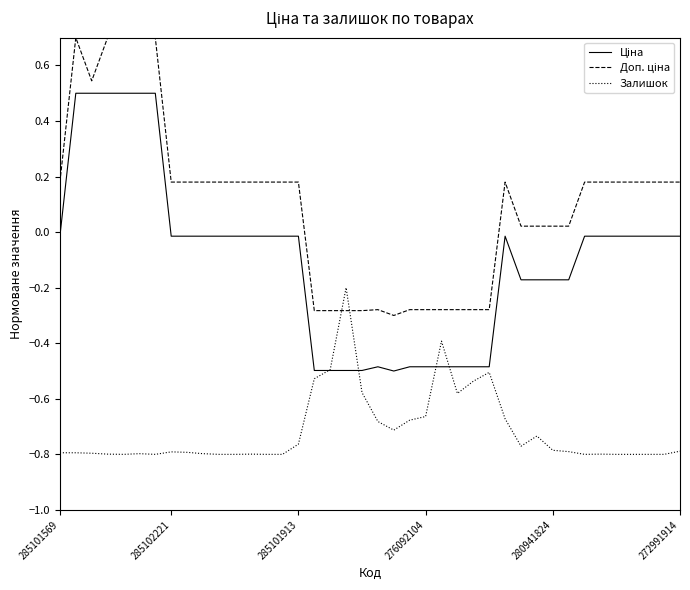

What is the greatest value displayed?

0.7